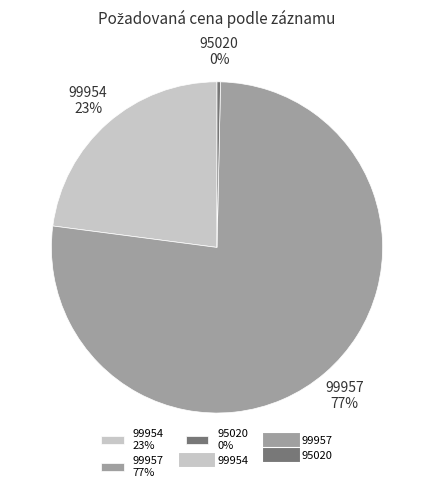

How many slices are in this pie chart?

3